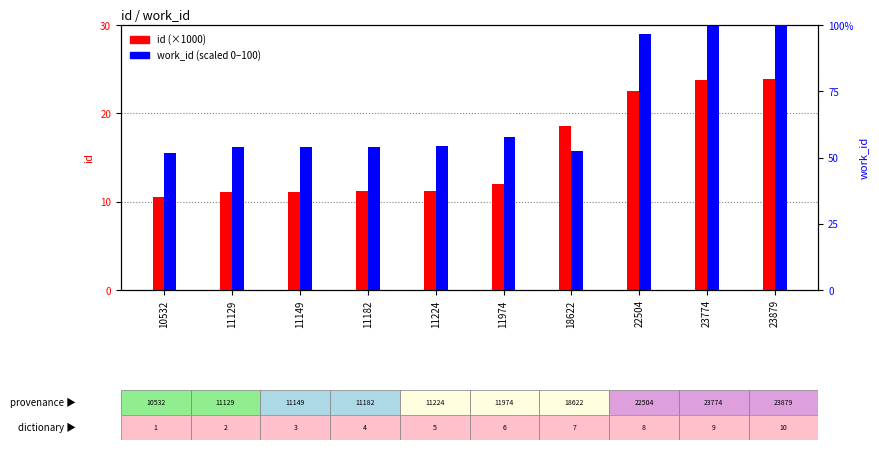

What is the value of the work_id (scaled 0-100) bar at the 4th from the left?

54.1